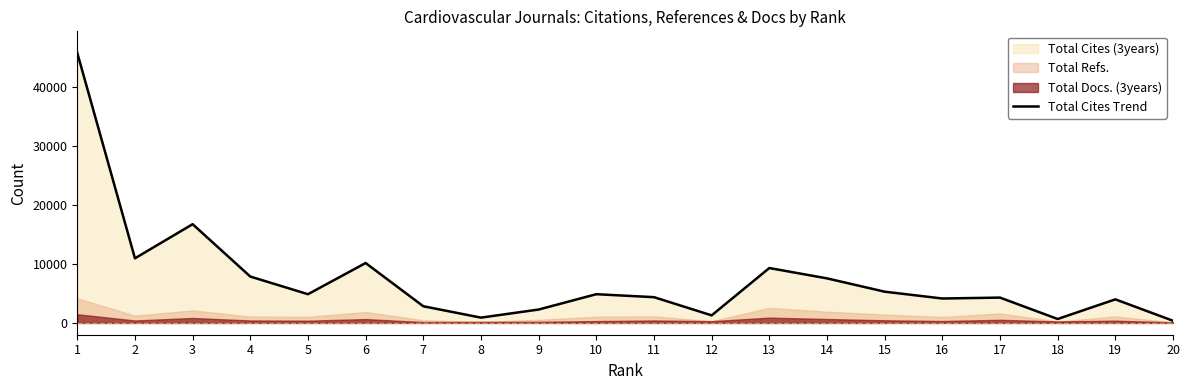

Approximately how many times larger is the value at 6 compared to 14?

1.3